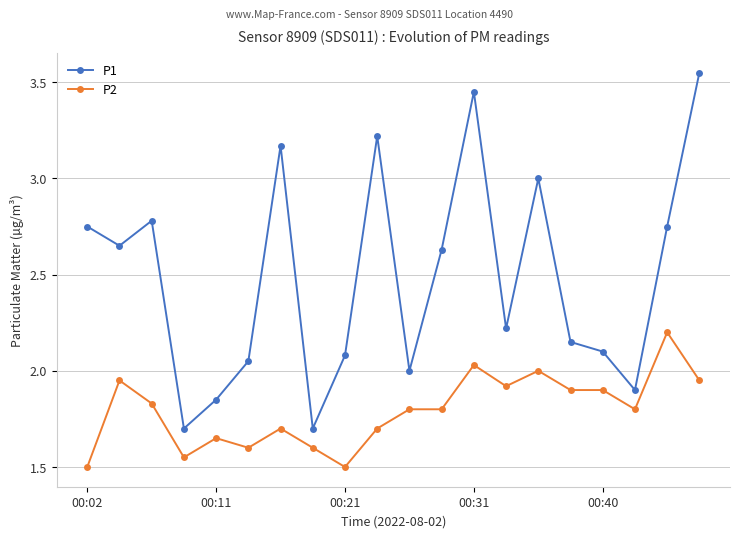

Which series has the largest range (max minus min)?

P1